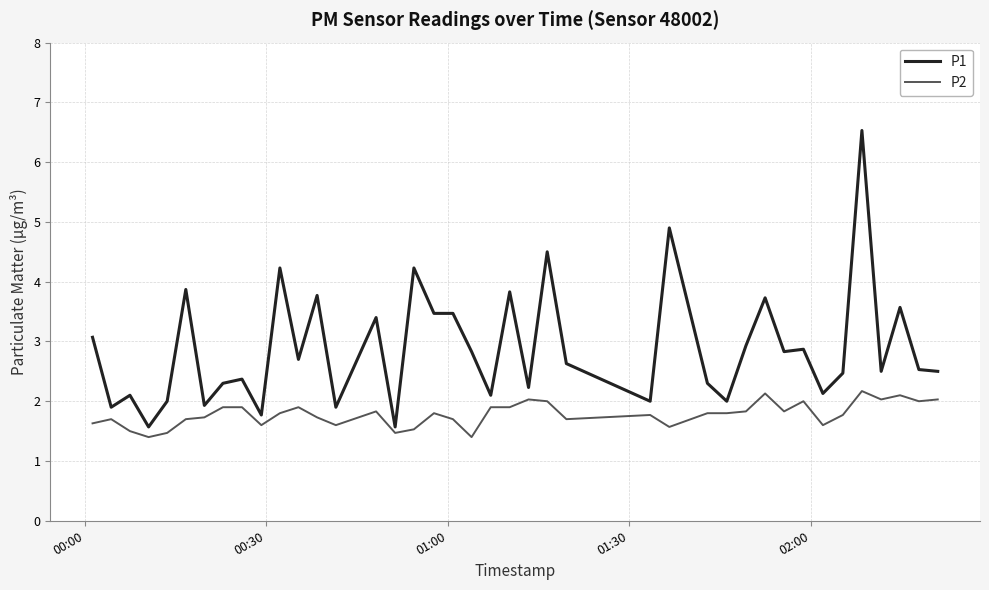

Which series has the largest range (max minus min)?

P1